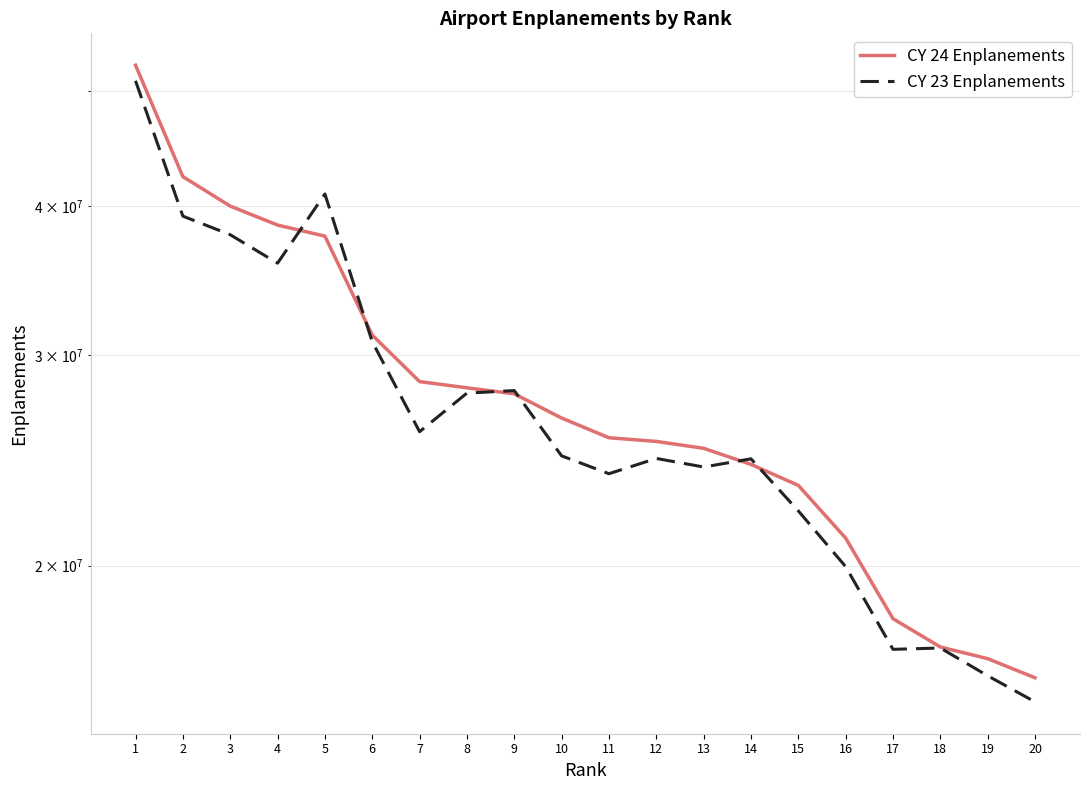

Reading left to right, what are all the values shown in this chart?

CY 24 Enplanements: 52511402	42351316	40012895	38575693	37760834	31201170	28523822	28183403	27859783	26588002	25595723	25414592	25078968	24313706	23349157	21090721	18054481	17096131	16715567	16110696
CY 23 Enplanements: 50950068	39246212	37863967	35843104	40956673	30804355	25896224	27896199	28033205	24717048	23880504	24594210	24191159	24575320	22228844	19962678	17019128	17063063	16173073	15378601